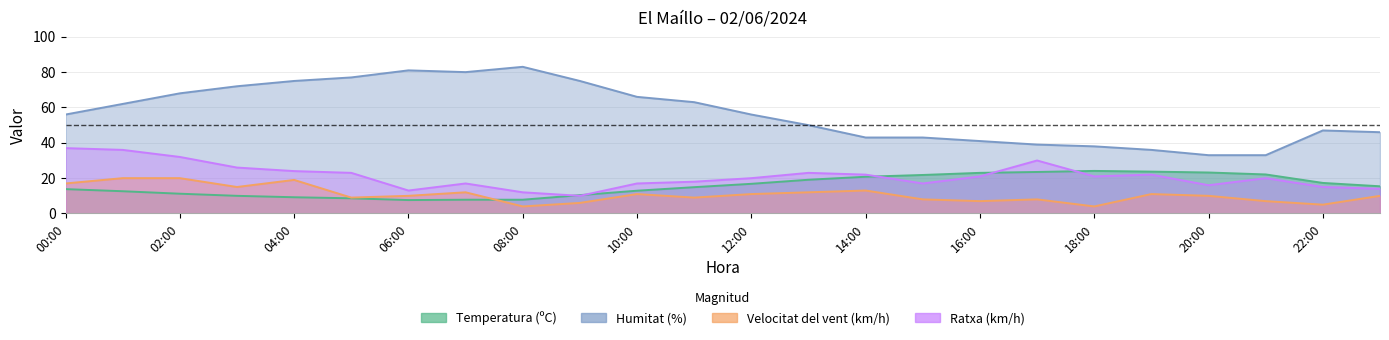

What is the label of the 23rd point from the right?

01:00